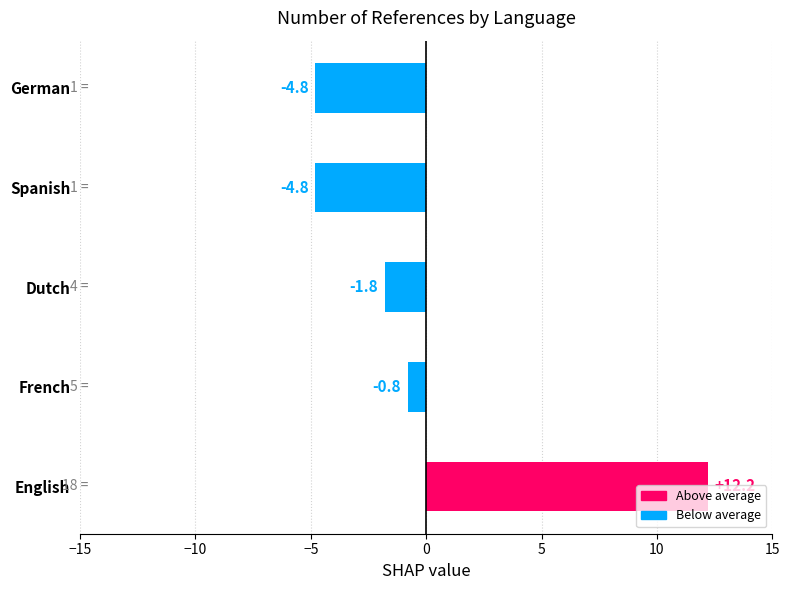

What is the change in value from English to Spanish?

-17.0